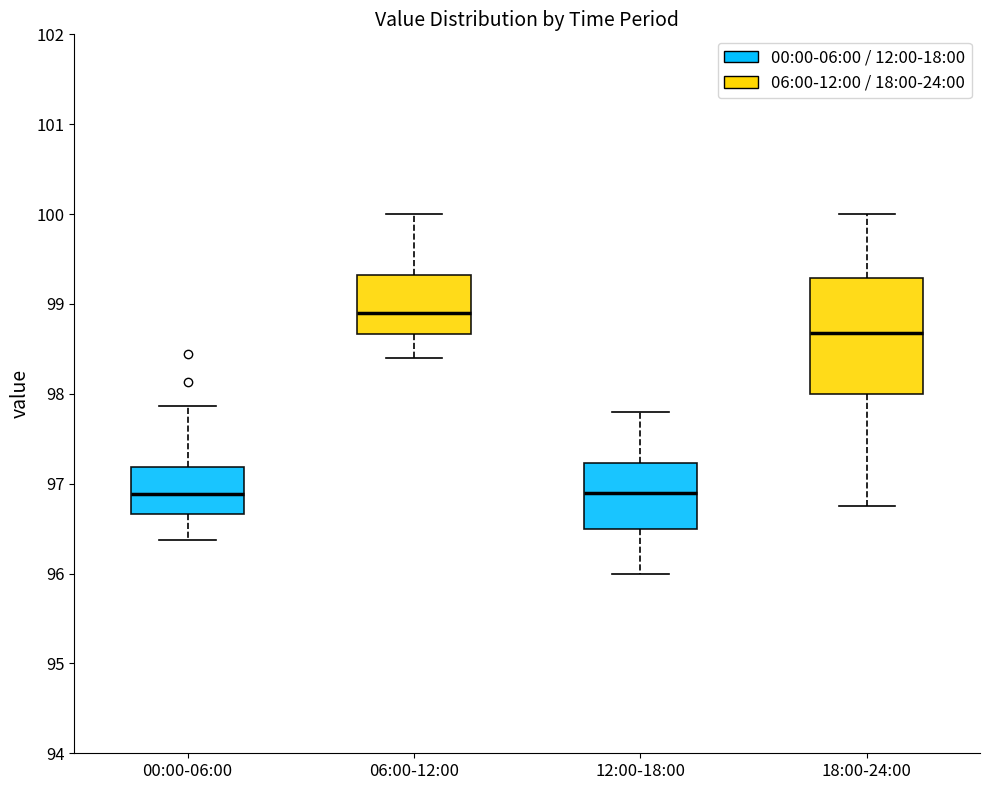

Which box is the tallest, from its lower edge to its upper edge?

18:00-24:00